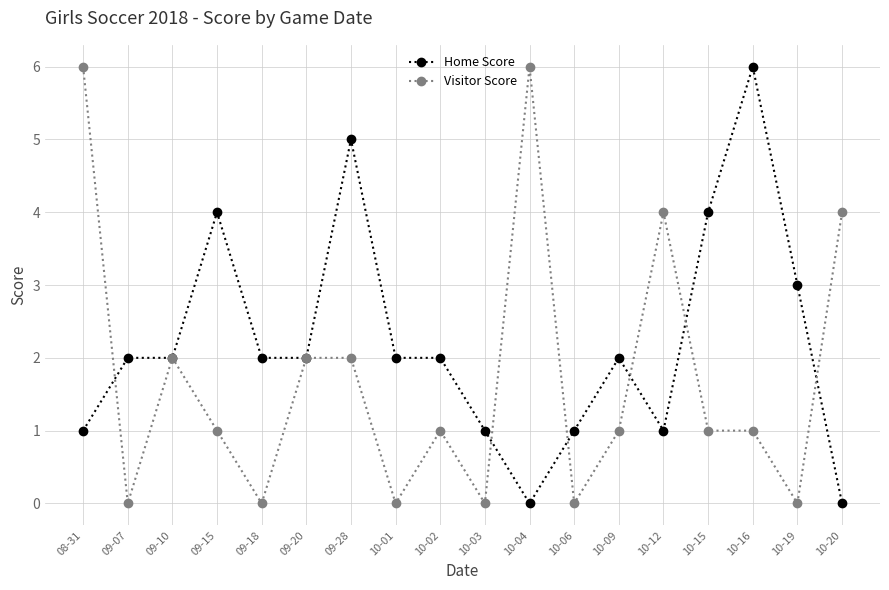

True or false: Home Score has more than 1 interior local peaks.

True